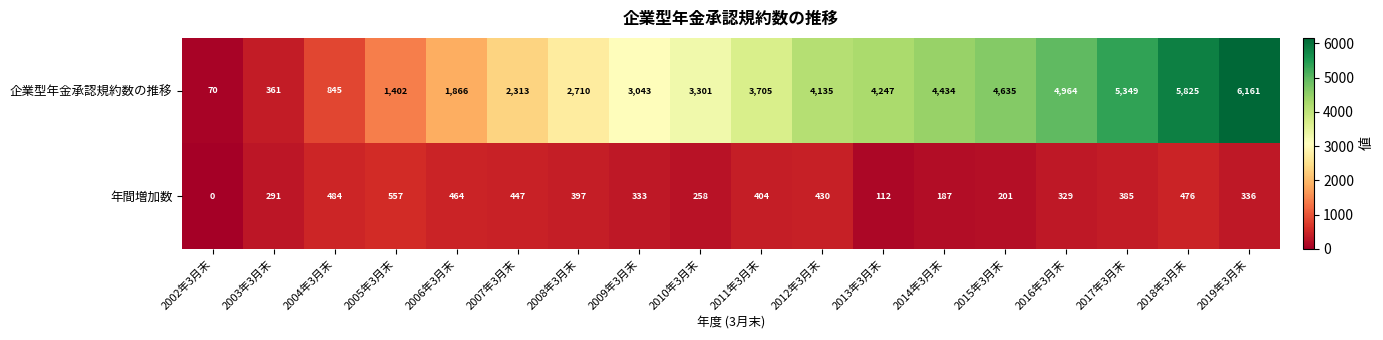

What is the difference between the second highest and second lowest values in the 企業型年金承認規約数の推移 series?

5464